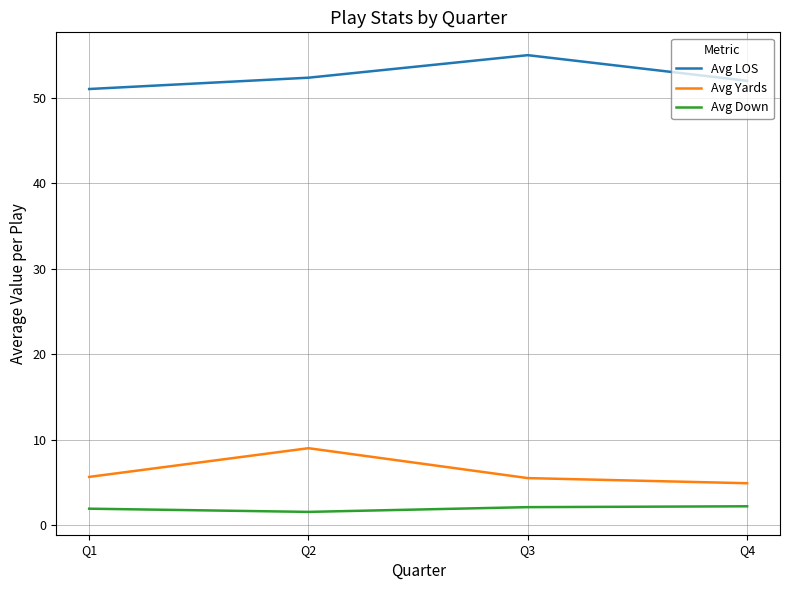

Does the chart have visible grid lines?

Yes